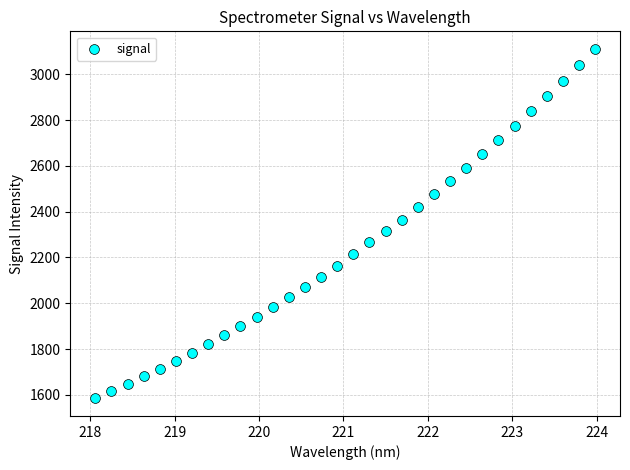

What is the range of Y values (max minus min)?

1526.6